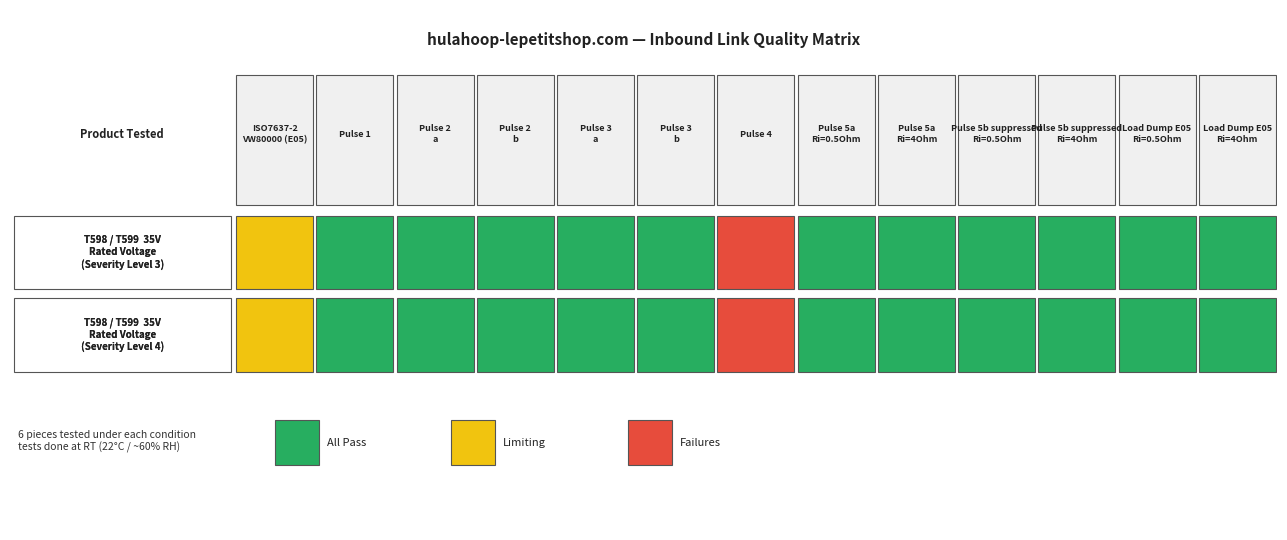

True or false: Severity Level 4 has a value of 3 at 6.

False